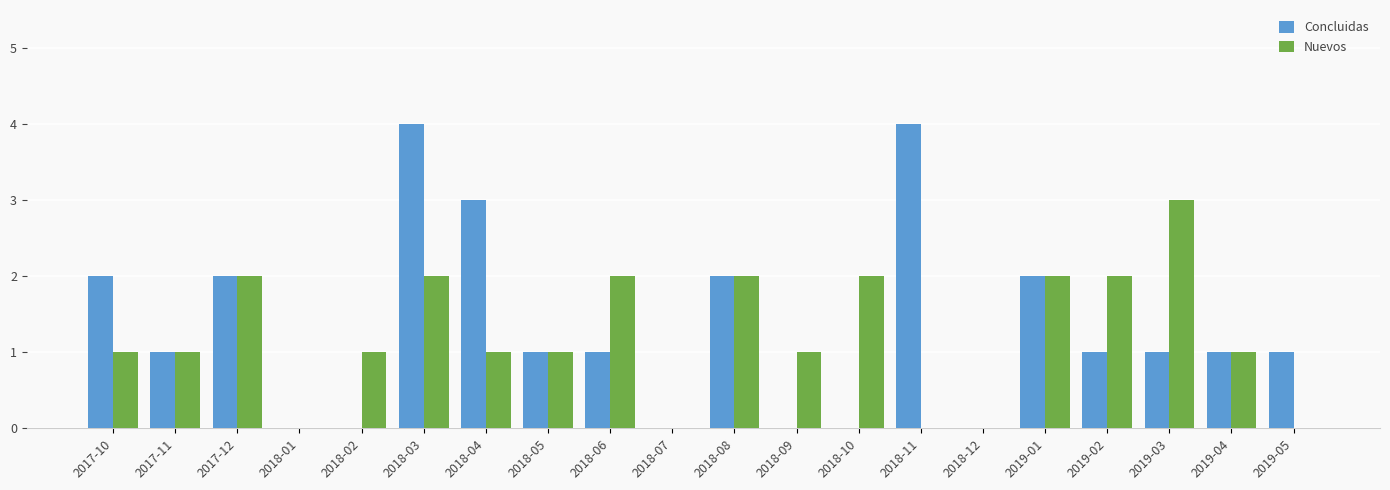

How many series are shown in this chart?

2